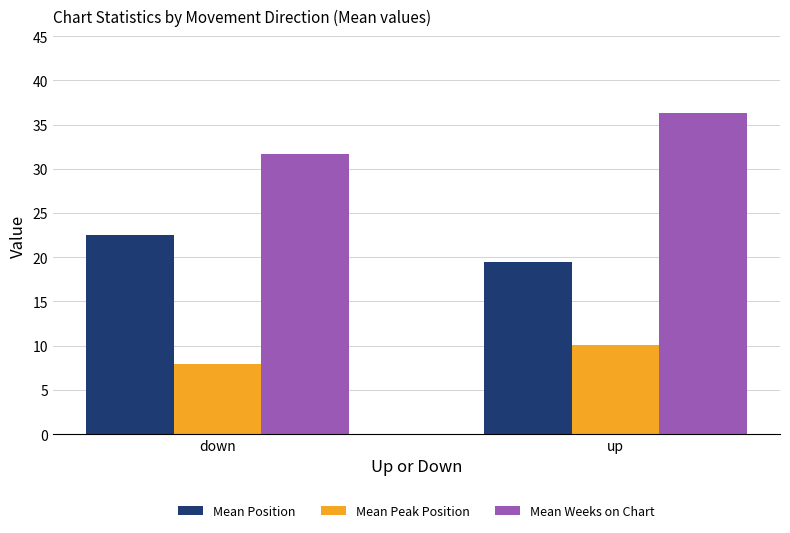

The Mean Position series shows 34.1 at down. True or false?

False